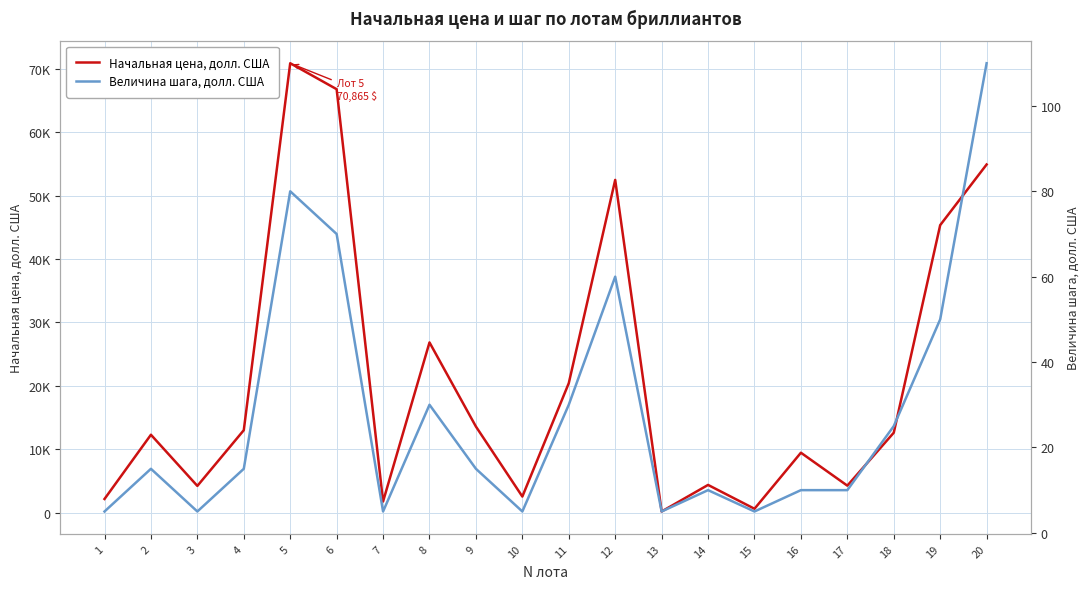

Which label corresponds to the largest value in the chart?

5